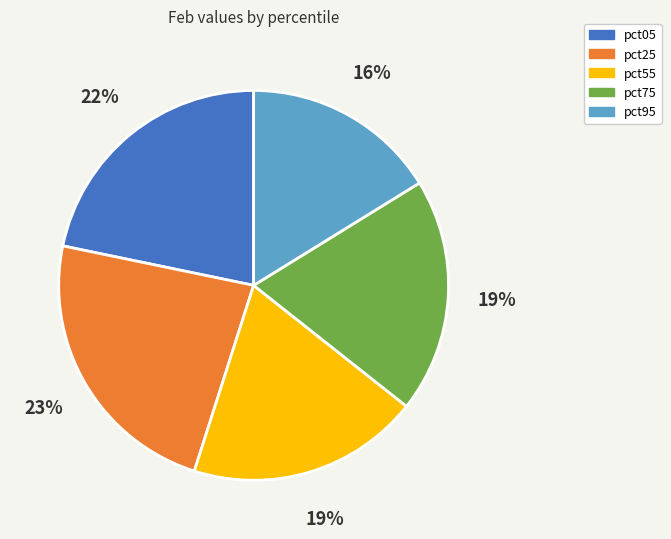

To the nearest percent, what is the difference between the largest and smallest slice percentages?

7%